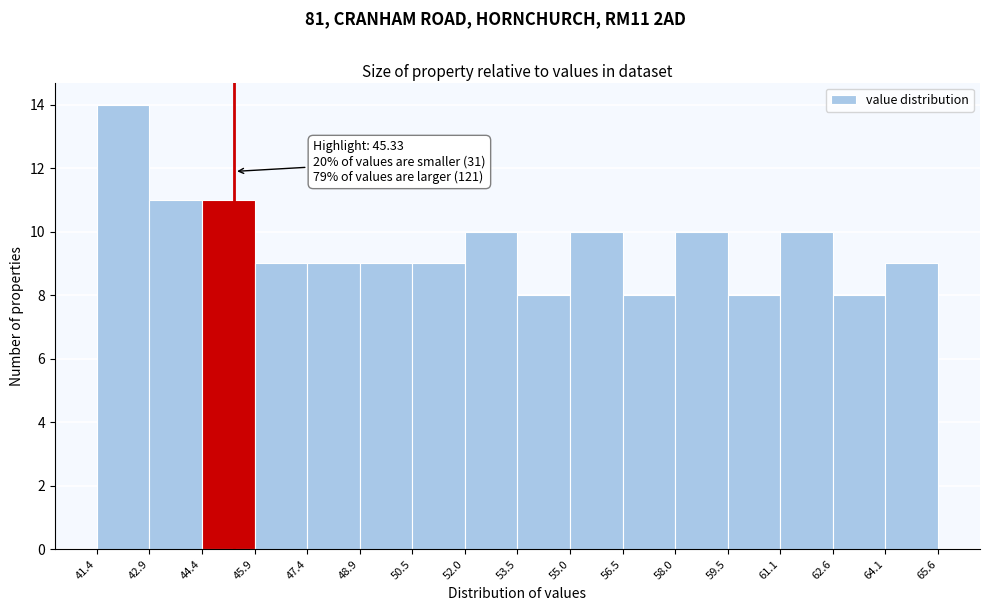

Which range on the x-axis has the tallest bar?

41.4 to 42.9